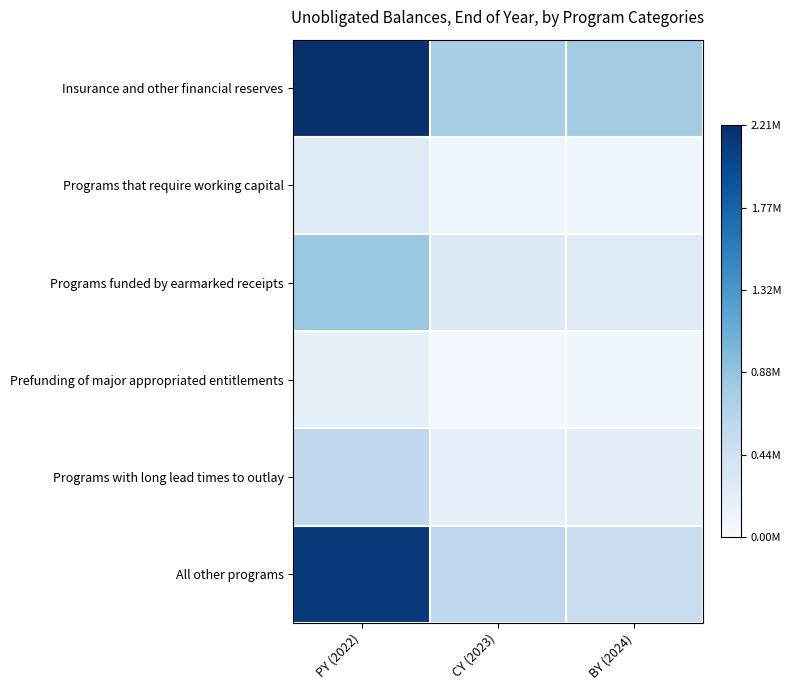

What is the difference between the highest and lowest values at CY (2023)?

0.3